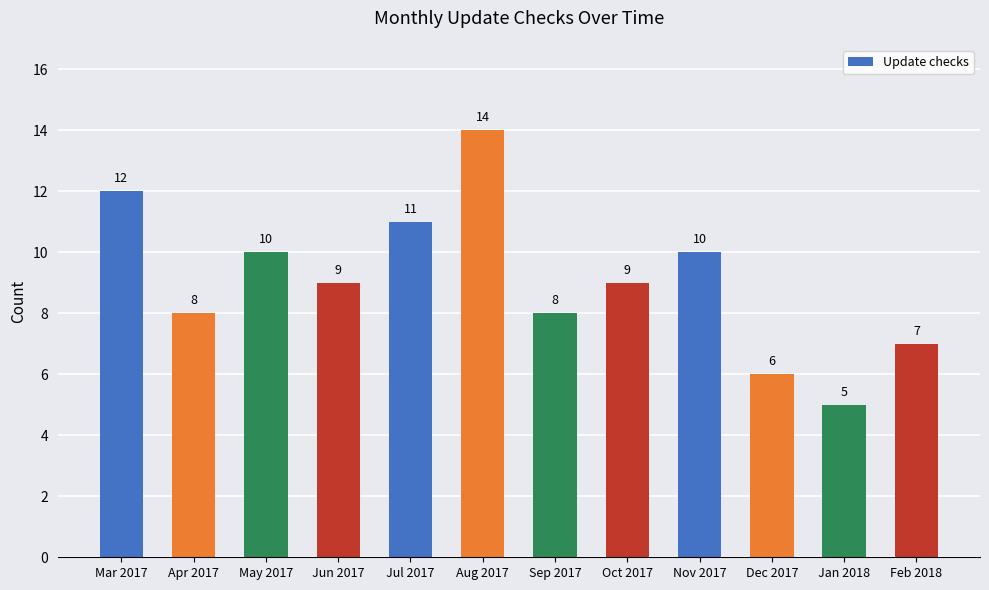

The chart shows a value of 10 at May 2017. True or false?

True